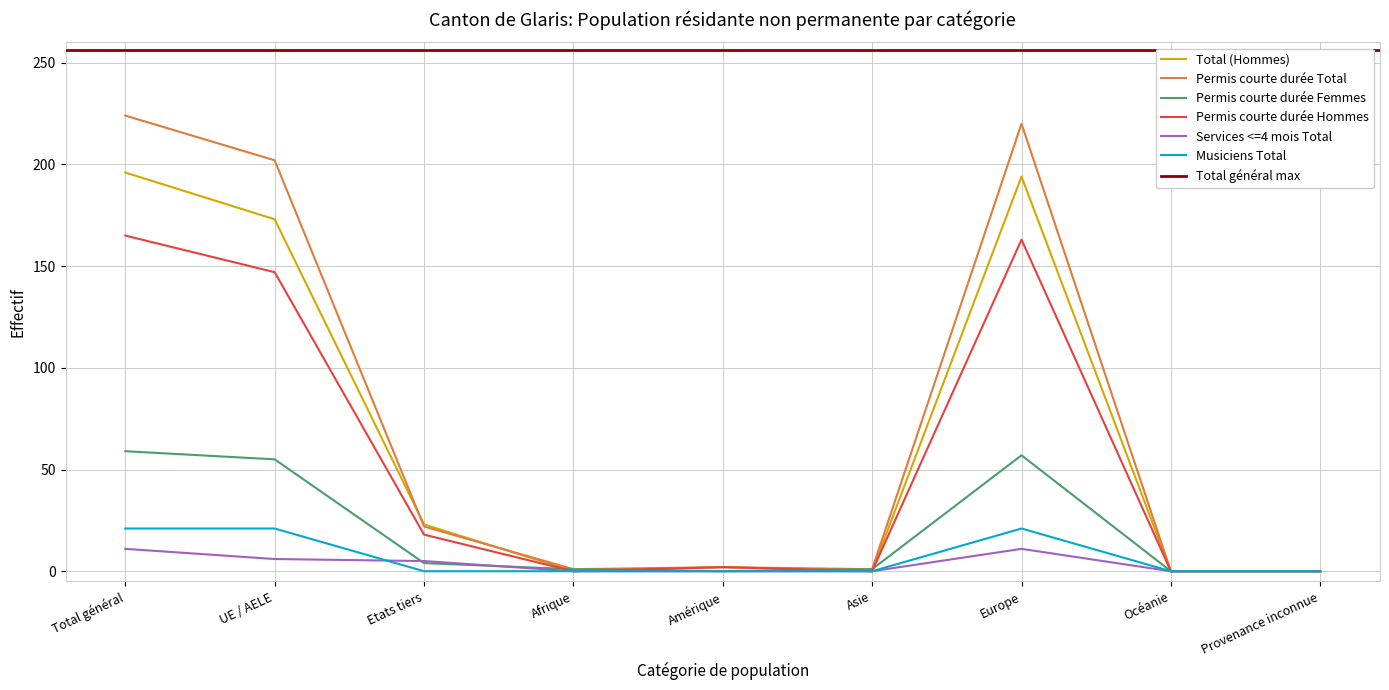

After their last crossing, which series has the higher values: Permis courte durée Femmes or Services <=4 mois Total?

Permis courte durée Femmes